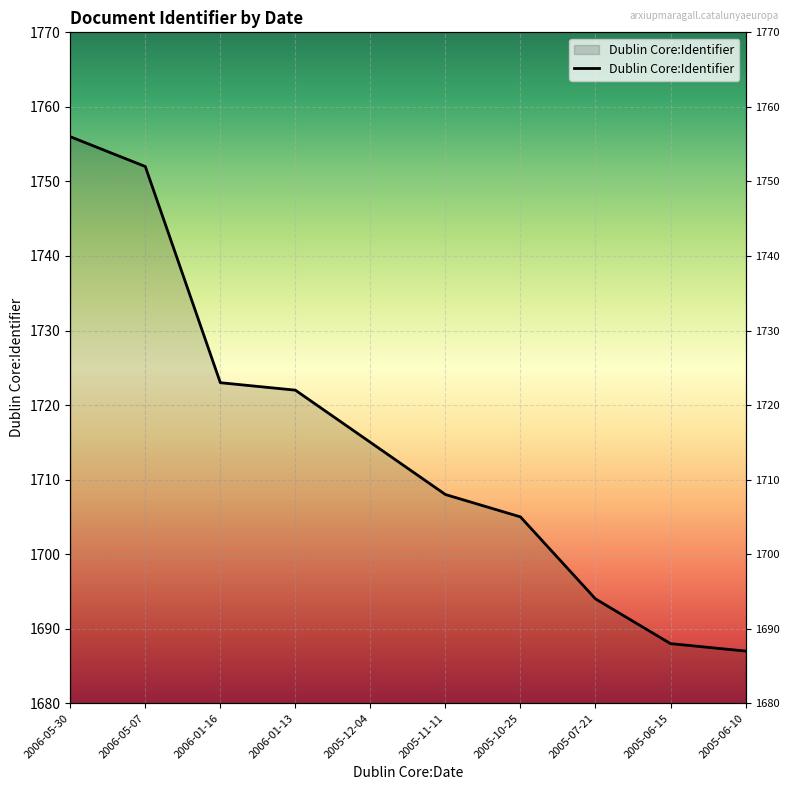

Rank the categories by value from highest to lowest.

2006-05-30, 2006-05-07, 2006-01-16, 2006-01-13, 2005-12-04, 2005-11-11, 2005-10-25, 2005-07-21, 2005-06-15, 2005-06-10